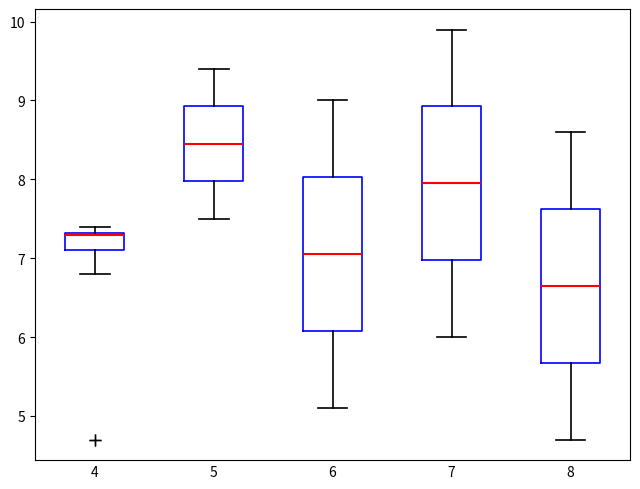

Reading left to right, read every box against the y-axis: the position of its median line, the range the box covers, and the ends of its whiskers. The values are not printed on the chart, so give them approximately, as read against the axis.

4: median 7.3, box 7.1 to 7.3, whiskers 6.8 to 7.4
5: median 8.5, box 8.0 to 8.9, whiskers 7.5 to 9.4
6: median 7.1, box 6.1 to 8.0, whiskers 5.1 to 9.0
7: median 8.0, box 7.0 to 8.9, whiskers 6.0 to 9.9
8: median 6.7, box 5.7 to 7.6, whiskers 4.7 to 8.6